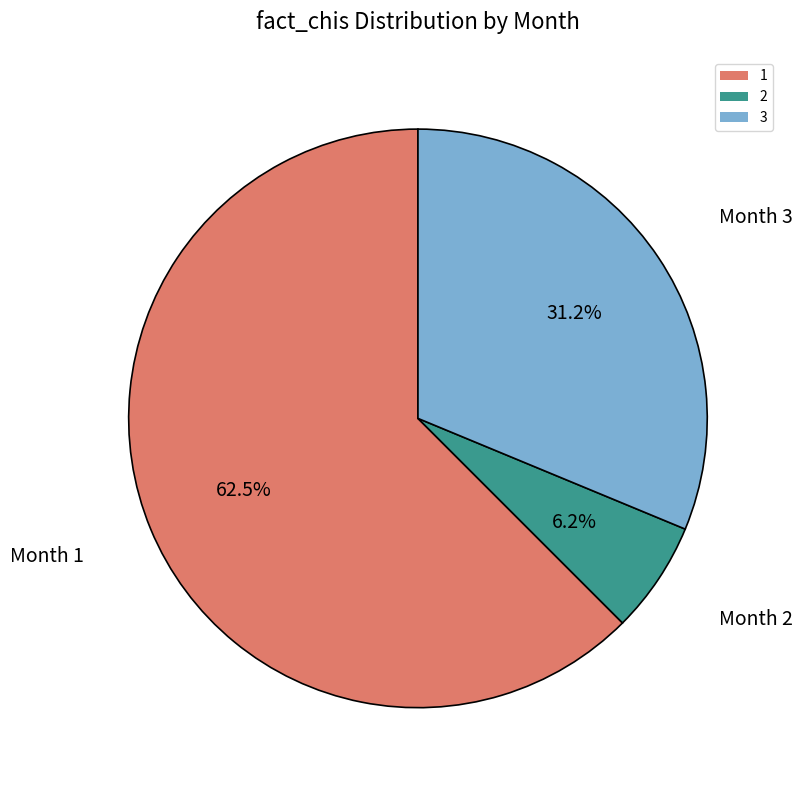

Is it true that 2 is 1% of the pie?

False